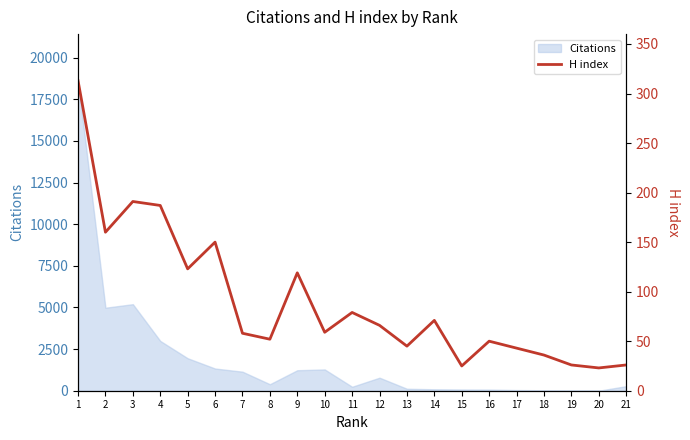

Is this an area chart (filled region under the line)?

No